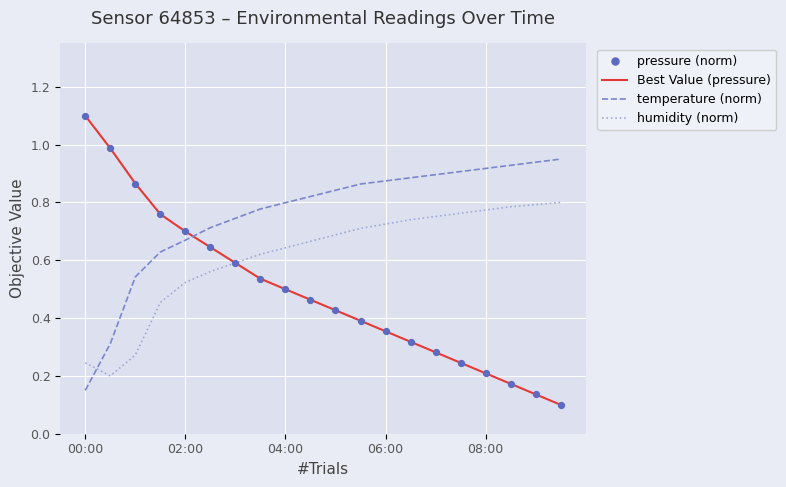

Which series has the largest total across all categories?

temperature (norm)